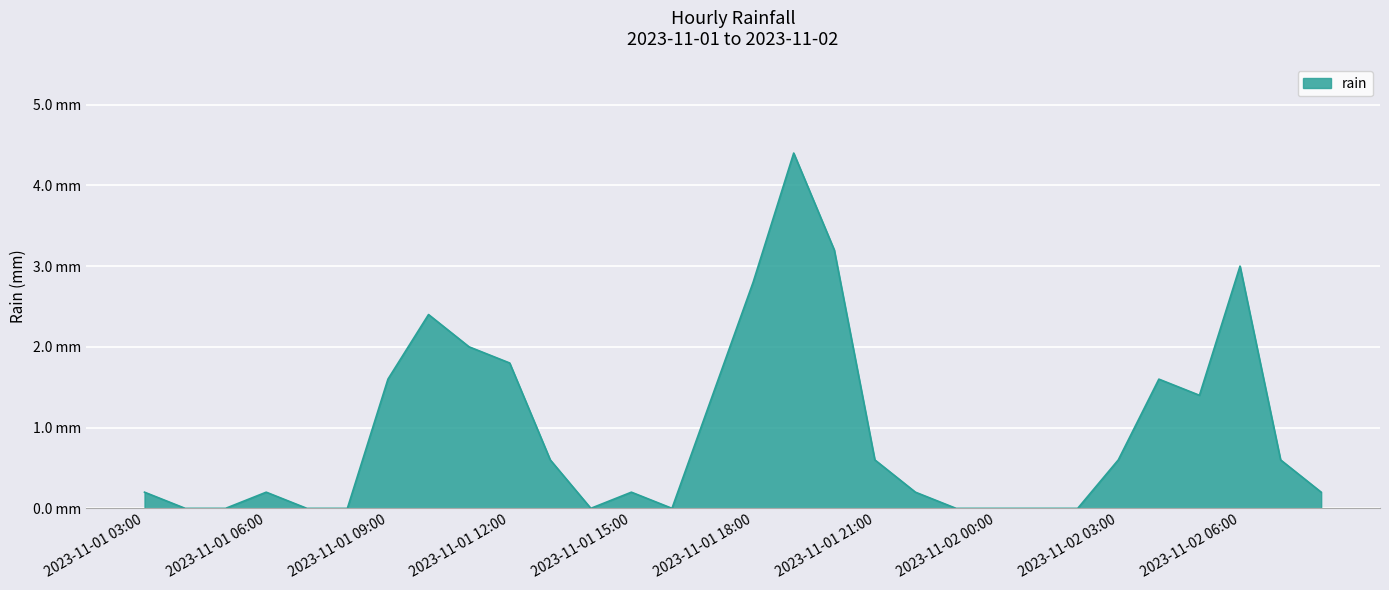

List the labels in order of value, smallest first.

2023-11-01 04:00, 2023-11-01 05:00, 2023-11-01 07:00, 2023-11-01 08:00, 2023-11-01 14:00, 2023-11-01 16:00, 2023-11-01 23:00, 2023-11-02 00:00, 2023-11-02 01:00, 2023-11-02 02:00, 2023-11-01 03:00, 2023-11-01 06:00, 2023-11-01 15:00, 2023-11-01 22:00, 2023-11-02 08:00, 2023-11-01 13:00, 2023-11-01 21:00, 2023-11-02 03:00, 2023-11-02 07:00, 2023-11-01 17:00, 2023-11-02 05:00, 2023-11-01 09:00, 2023-11-02 04:00, 2023-11-01 12:00, 2023-11-01 11:00, 2023-11-01 10:00, 2023-11-01 18:00, 2023-11-02 06:00, 2023-11-01 20:00, 2023-11-01 19:00